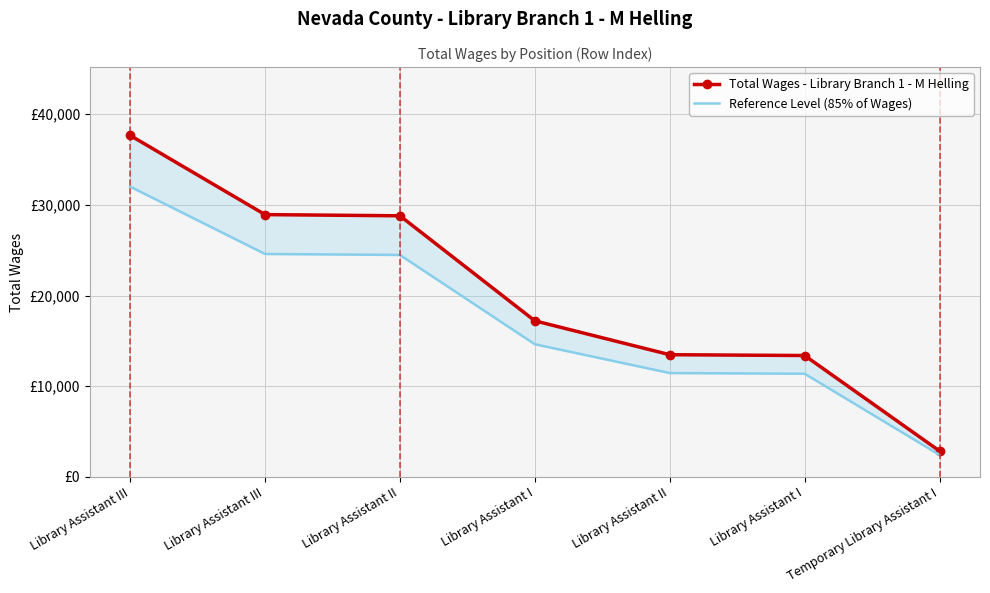

True or false: Reference Level (85% of Wages) has a value of 2425.9 at Temporary Library Assistant I.

True